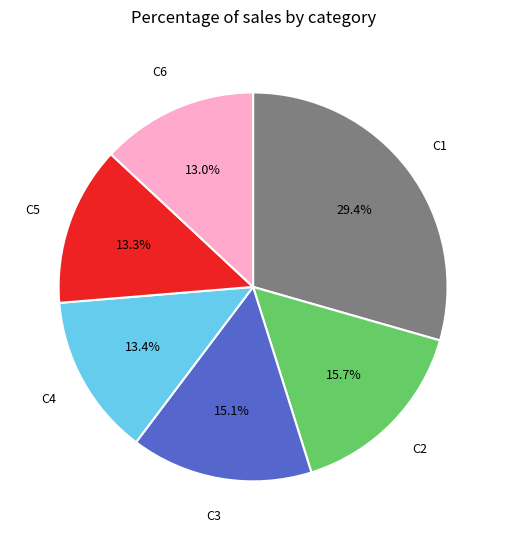

Does any single category account for the majority?

No